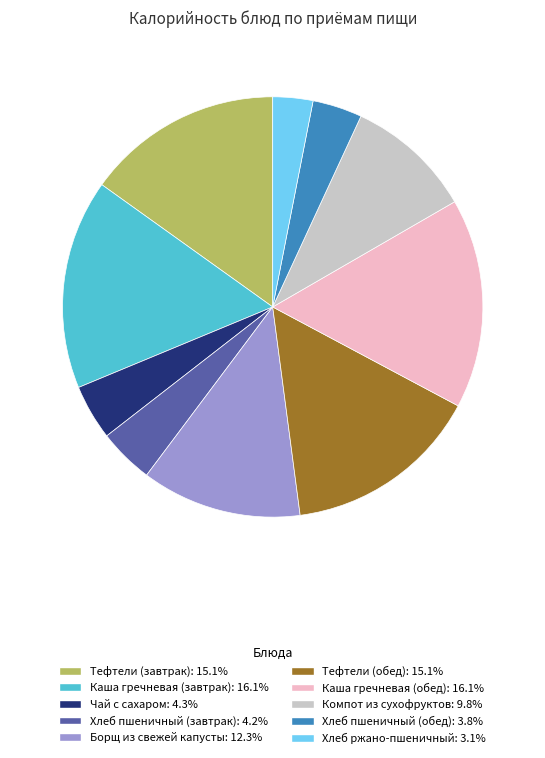

Approximately how many times larger is the value at Каша гречневая (завтрак) compared to Тефтели (обед)?

1.1